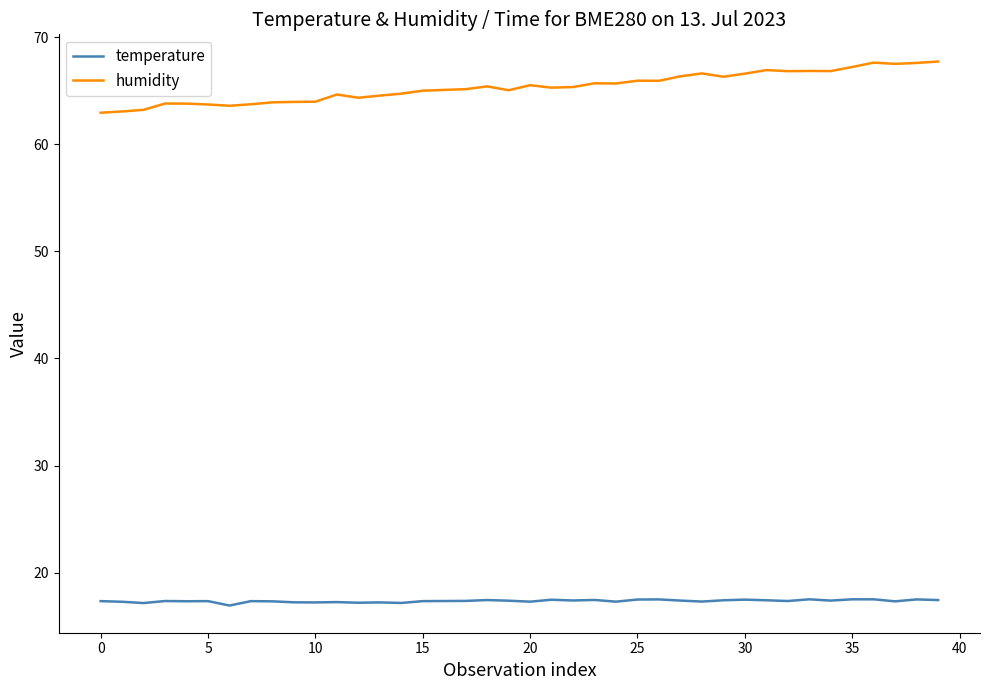

Which series has the largest total across all categories?

humidity